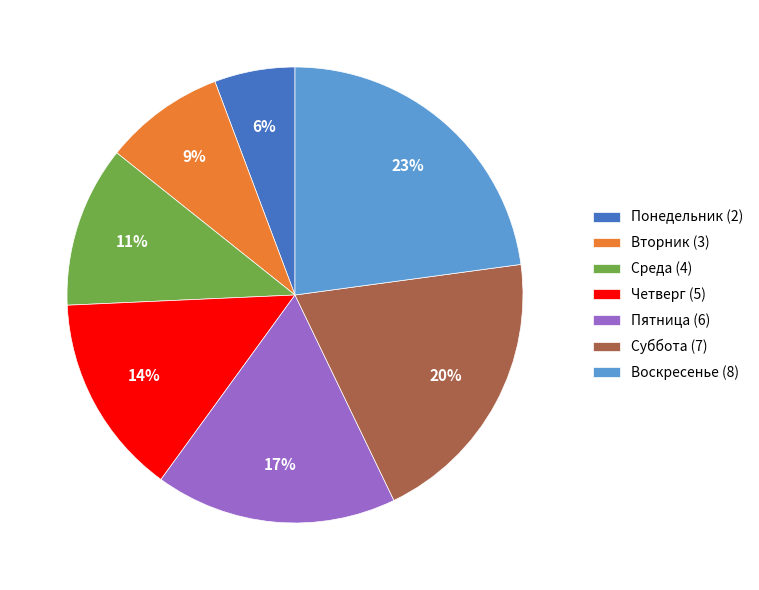

Which slice is the largest?

Воскресенье